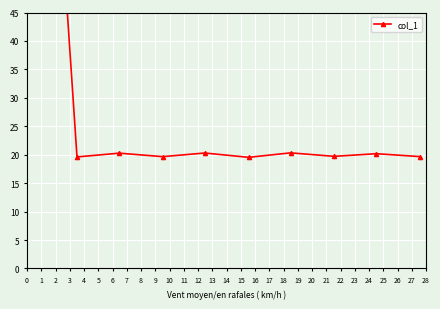

What is the sum of the values at 5 and 6?

39.9